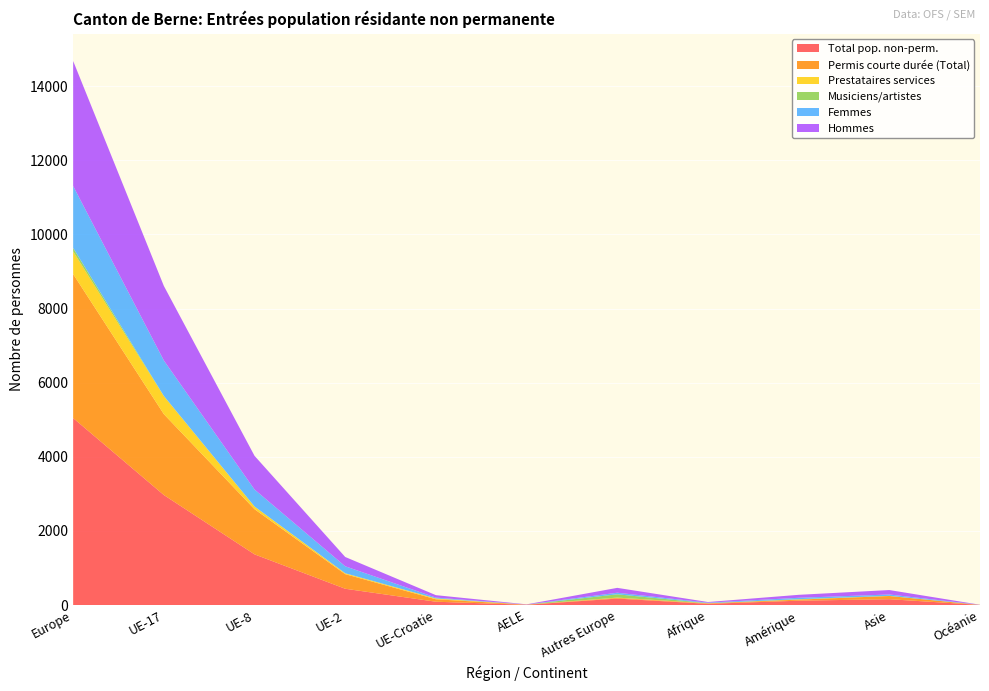

Reading left to right, what are all the values shown in this chart?

Total pop. non-perm.: 5044	2968	1367	439	89	7	174	32	117	157	3
Permis courte durée (Total): 3884	2182	1218	394	66	4	20	13	29	86	1
Prestataires services: 611	486	73	24	22	0	6	2	3	4	0
Musiciens/artistes: 94	5	0	0	0	0	89	2	9	0	0
Femmes: 1671	957	459	188	23	1	43	14	37	37	2
Hommes: 3373	2011	908	251	66	6	131	18	80	120	1